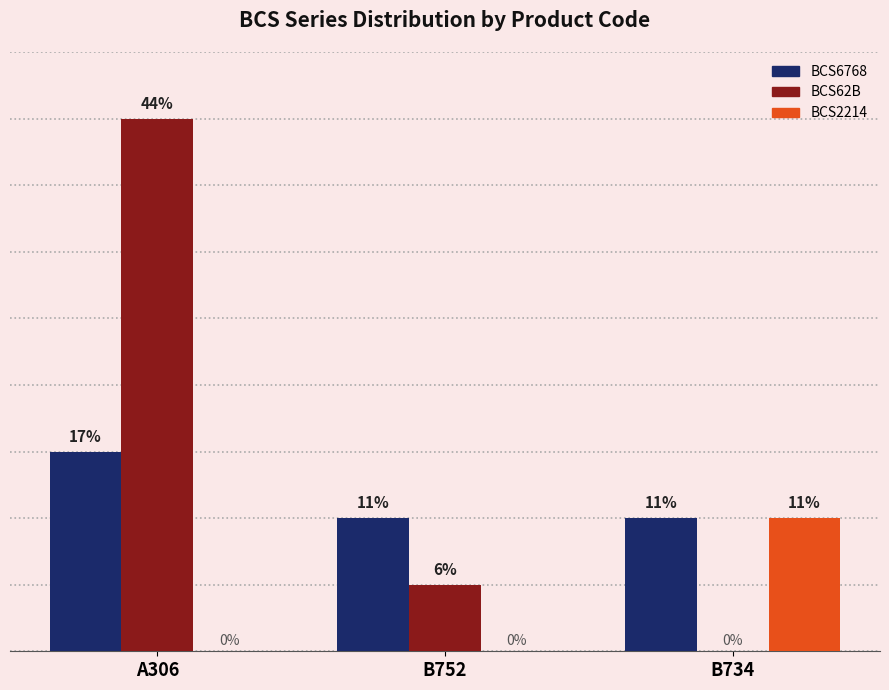

Are the bars grouped side by side (vs. stacked)?

Yes